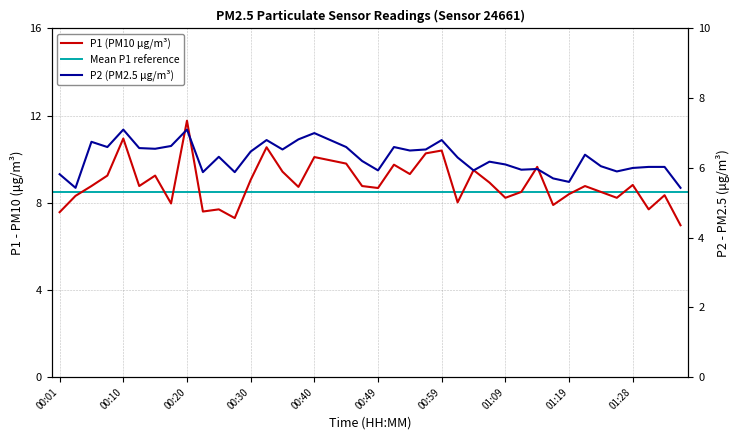

What is the label of the 35th point from the left?

01:24